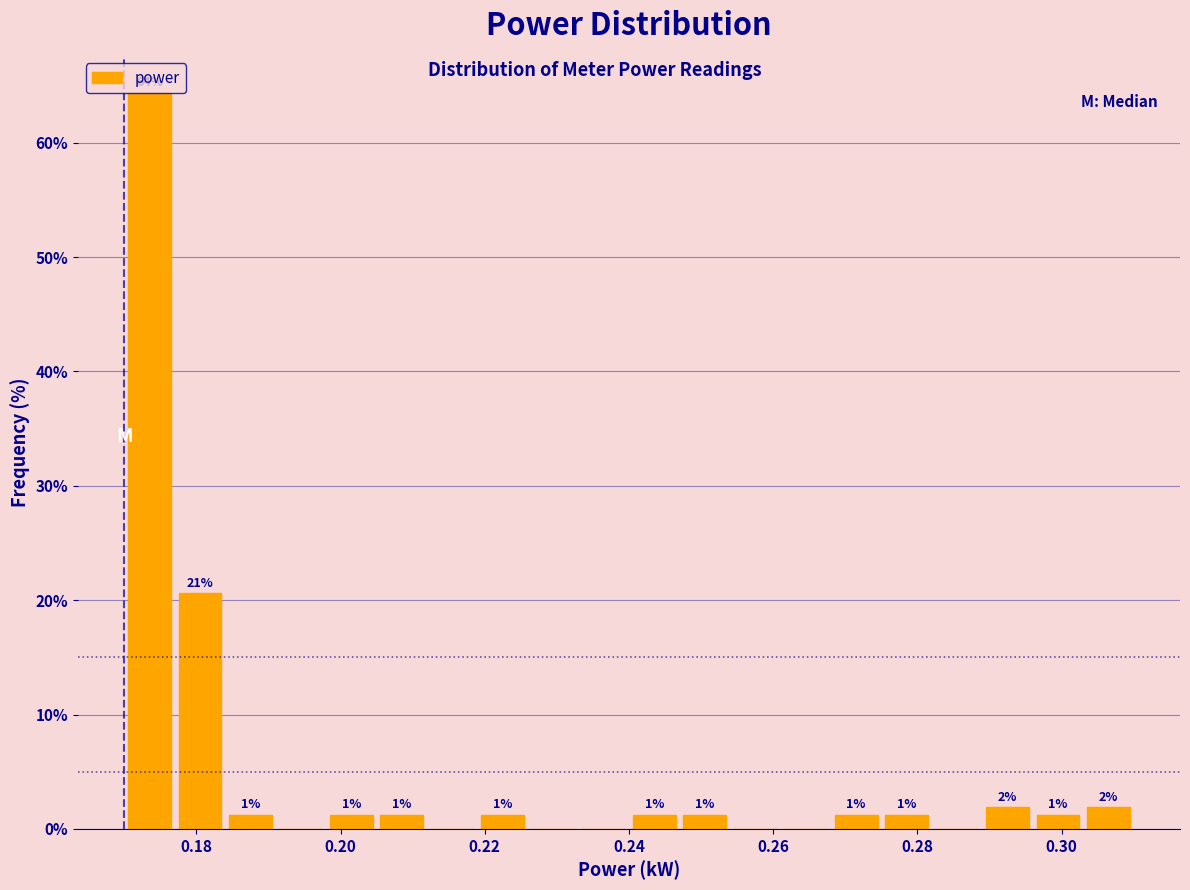

Read against the x-axis, roughly where is the centre of the tallest bar?

0.174